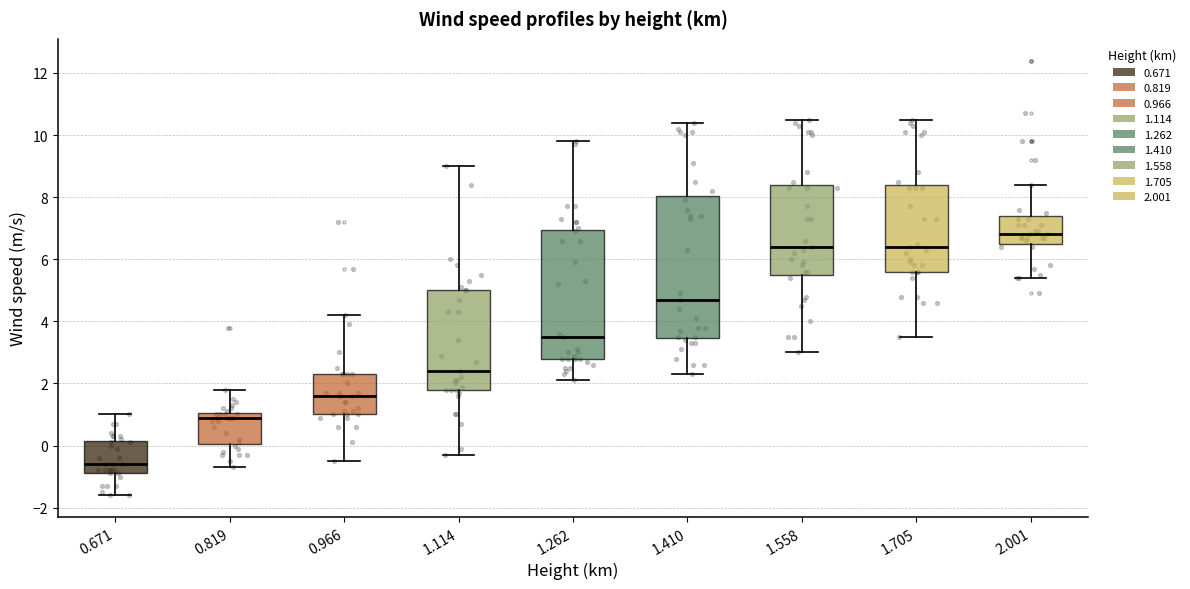

Where is the upper edge of the box at x = 0.671 on the y-axis? The values are not printed on the chart, so give them approximately, as read against the axis.

0.2